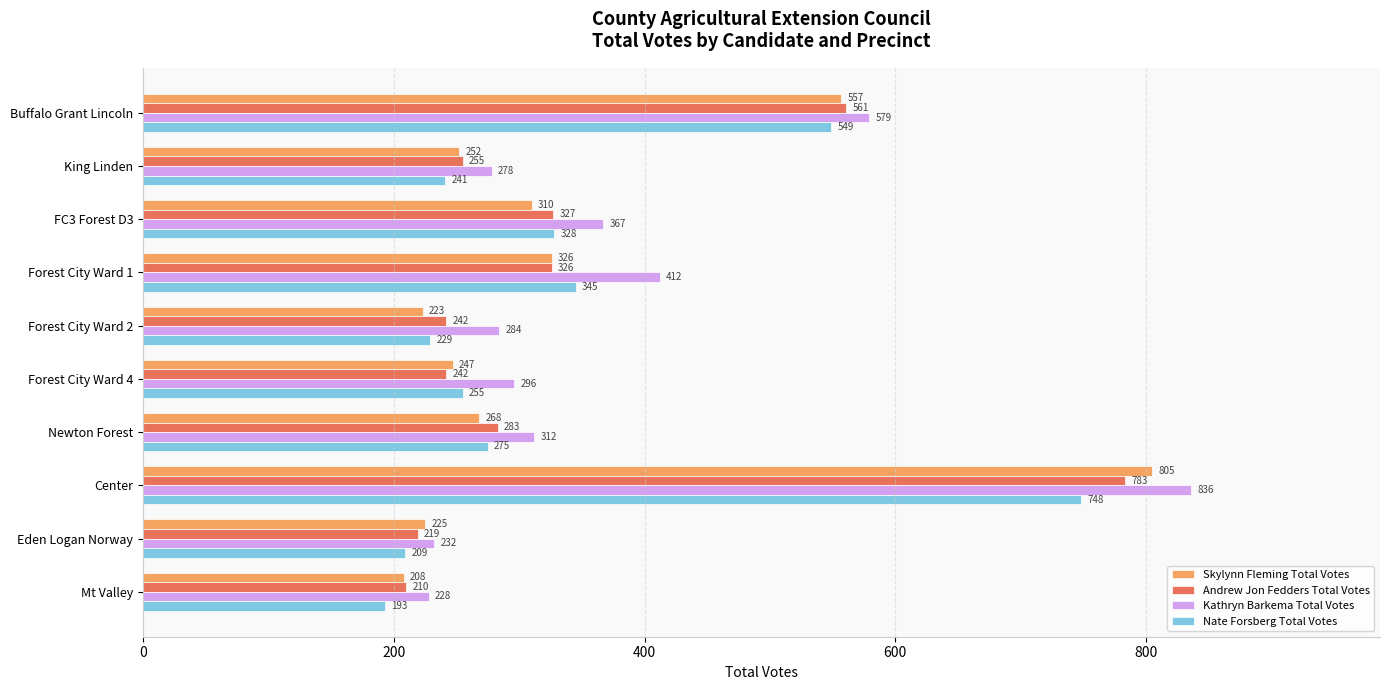

What is the highest value of the Kathryn Barkema Total Votes series?

836